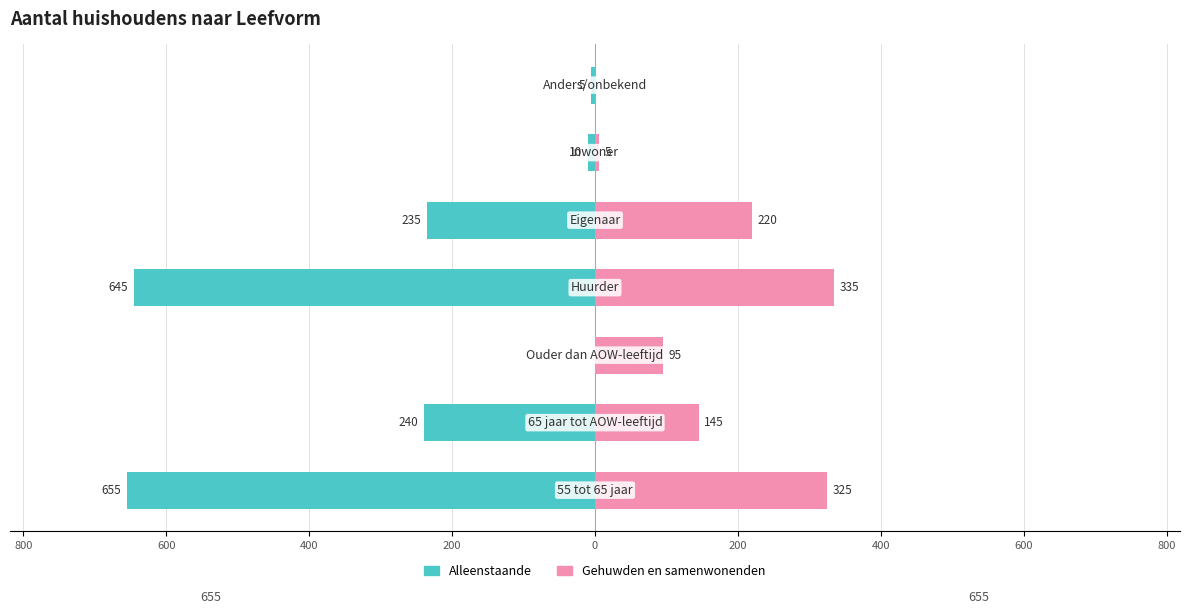

At how many categories does at least one series exceed -34?

7